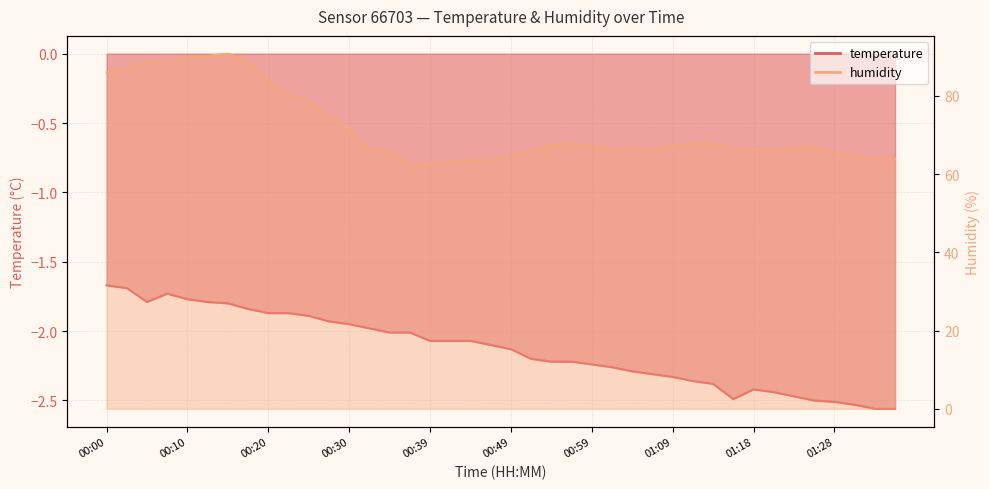

List the series in order of their peak value, lowest first.

temperature, humidity